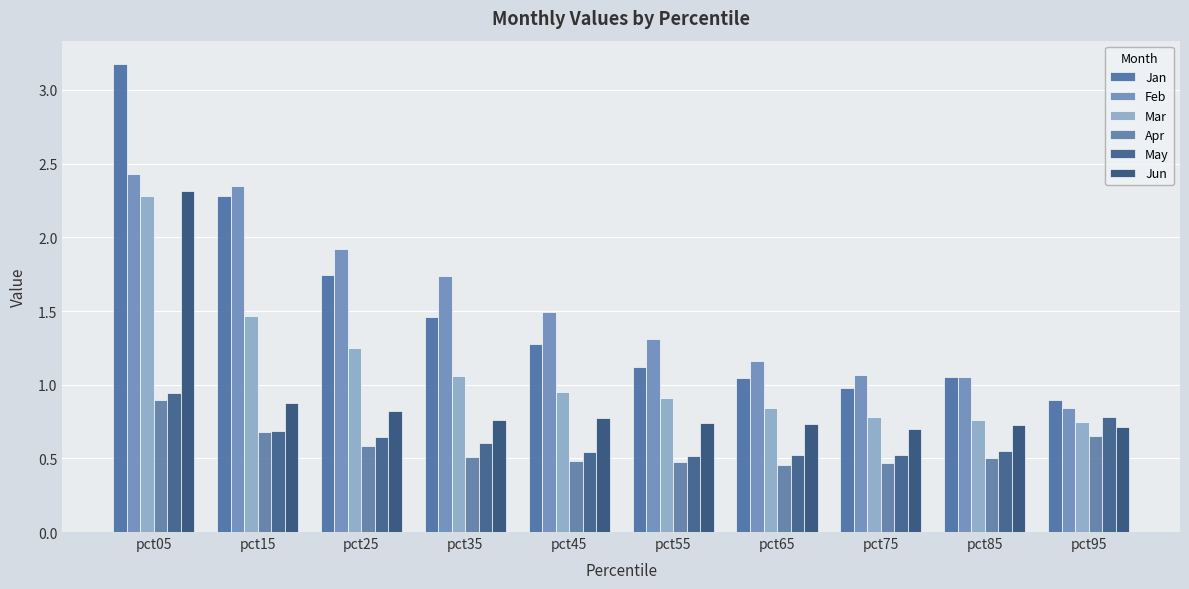

Is the value of Jun at pct35 greater than the value of Mar at pct65?

No